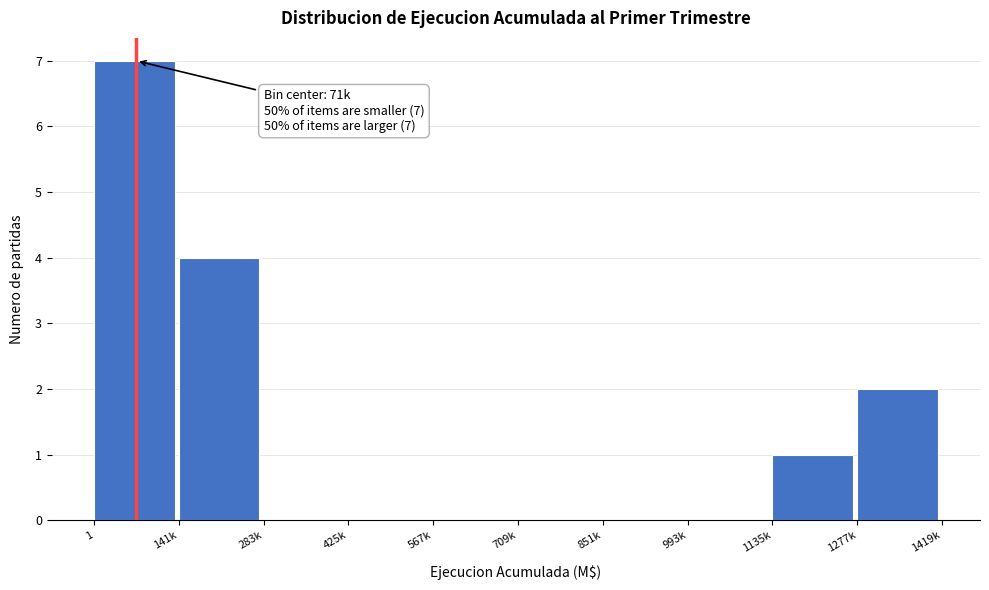

Reading left to right, what are all the values shown in this chart?

1=7	141k=4	283k=0	425k=0	567k=0	709k=0	851k=0	993k=0	1135k=1	1277k=2